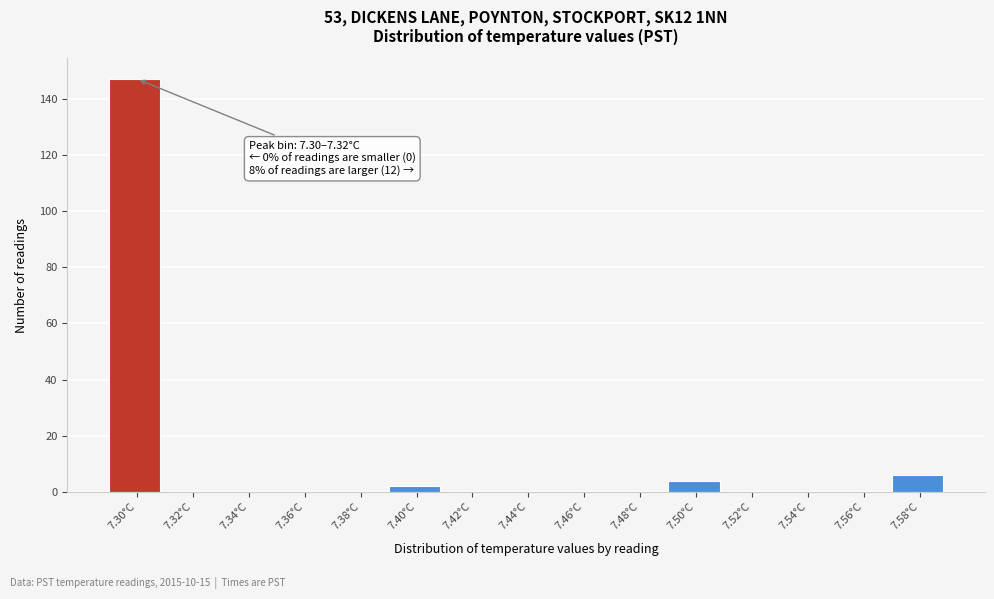

Reading left to right, transcribe all the data shown in this chart.

7.30°C=147	7.32°C=0	7.34°C=0	7.36°C=0	7.38°C=0	7.40°C=2	7.42°C=0	7.44°C=0	7.46°C=0	7.48°C=0	7.50°C=4	7.52°C=0	7.54°C=0	7.56°C=0	7.58°C=6